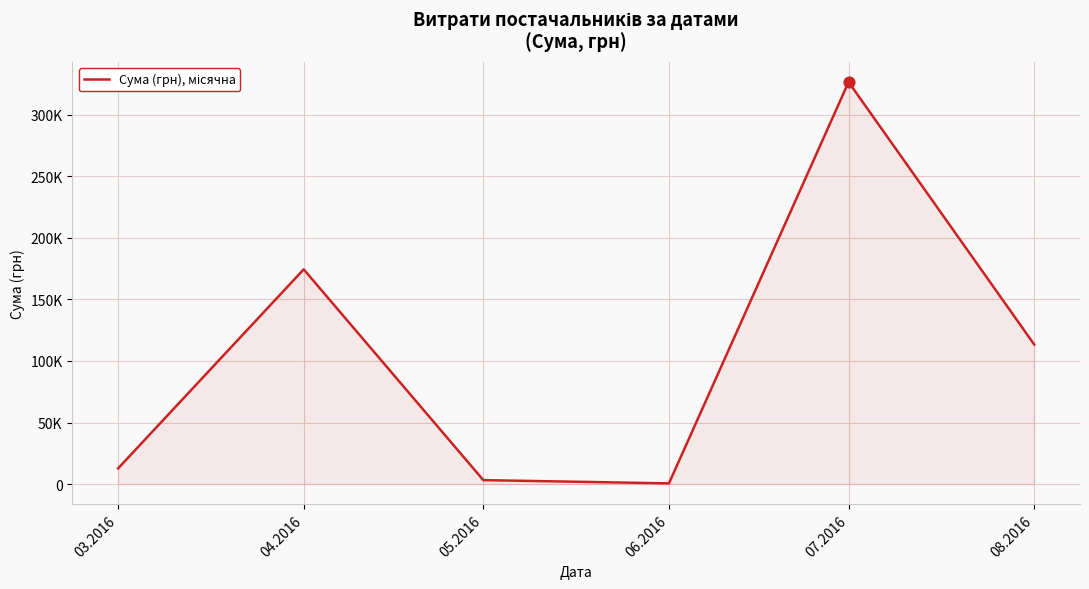

Is this an area chart (filled region under the line)?

Yes